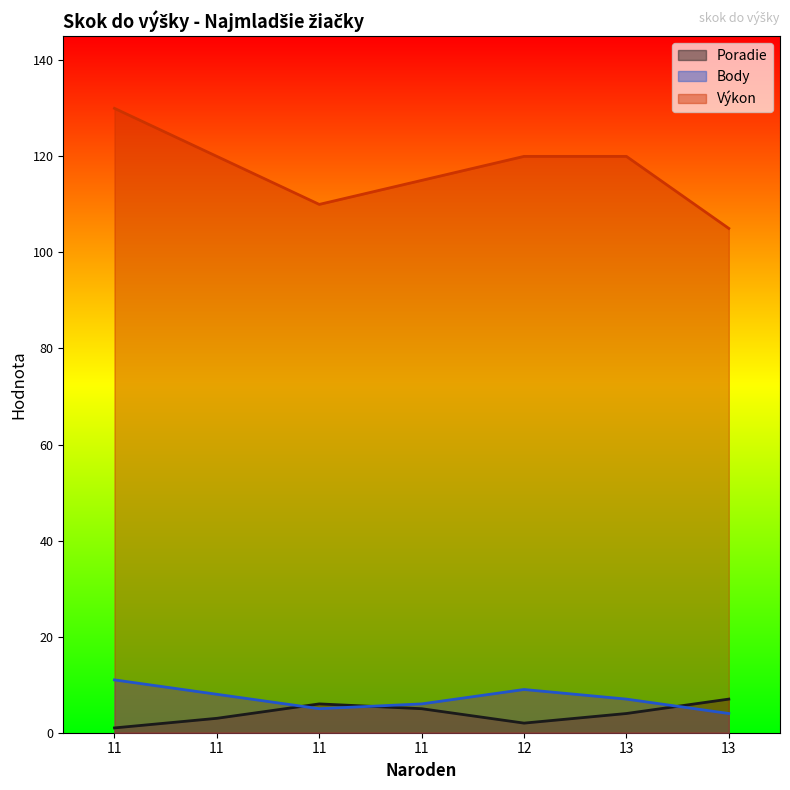

Which series changed the most between 13 and 11?

Výkon